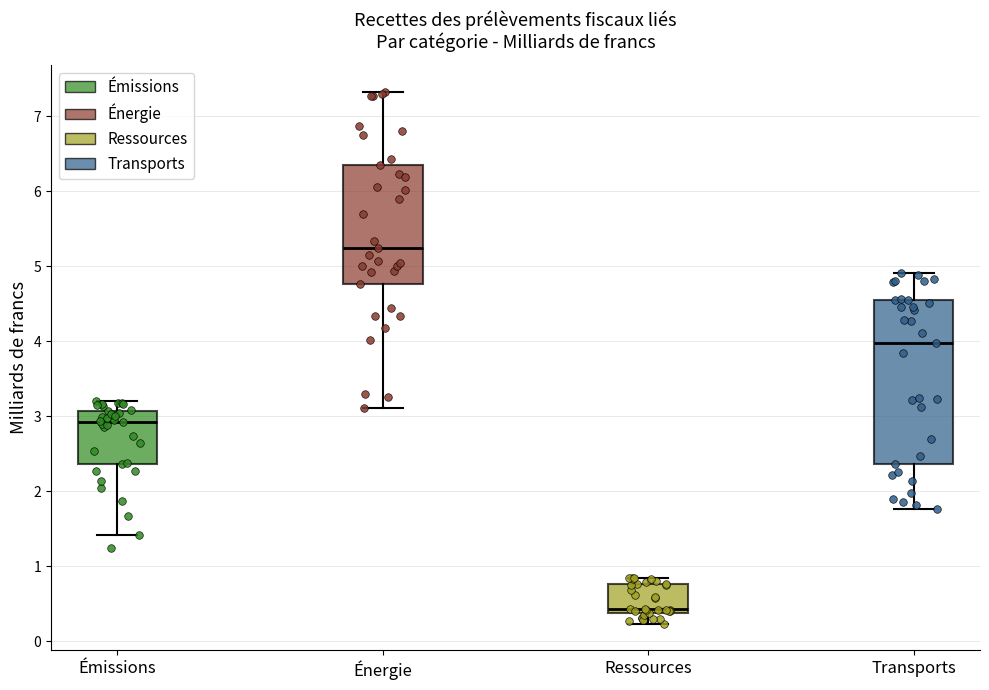

Reading left to right, transcribe this box plot: for each box, give where its median line is, the range the box spans, and where its two whiskers end, as read against the y-axis. The values are not printed on the chart, so give them approximately, as read against the axis.

Émissions: median 2.9, box 2.4 to 3.1, whiskers 1.4 to 3.2
Énergie: median 5.2, box 4.8 to 6.3, whiskers 3.1 to 7.3
Ressources: median 0.4 (just above the box's lower edge), box 0.4 to 0.8, whiskers 0.2 to 0.8 (just above the box's upper edge)
Transports: median 4.0, box 2.4 to 4.5, whiskers 1.8 to 4.9